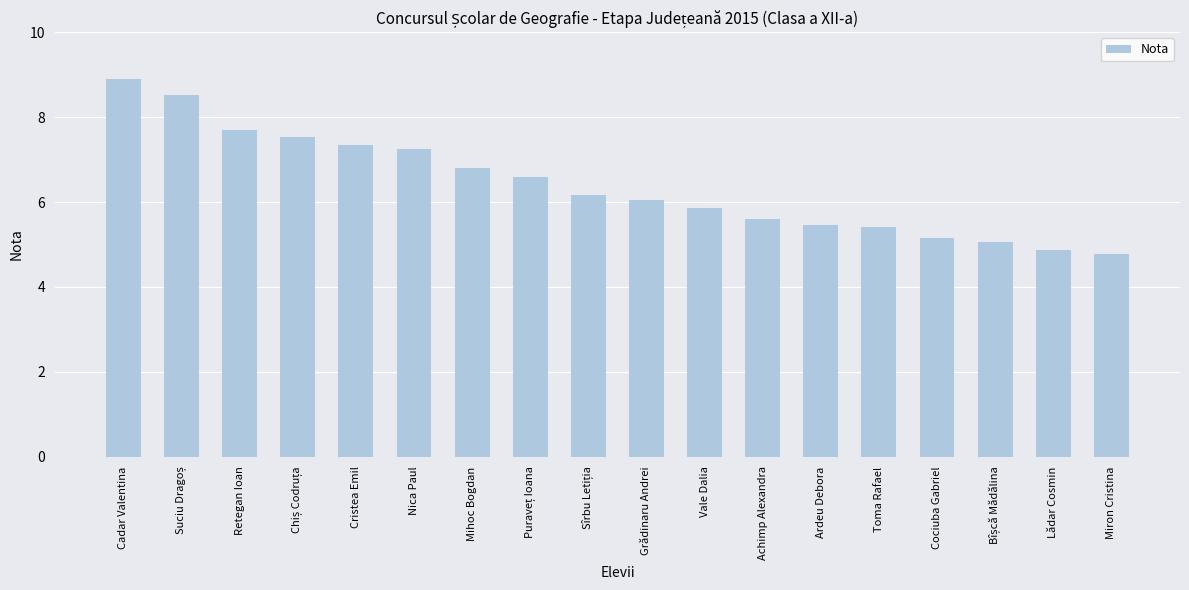

Where is the data nearest to the value 6?

Grădinaru Andrei